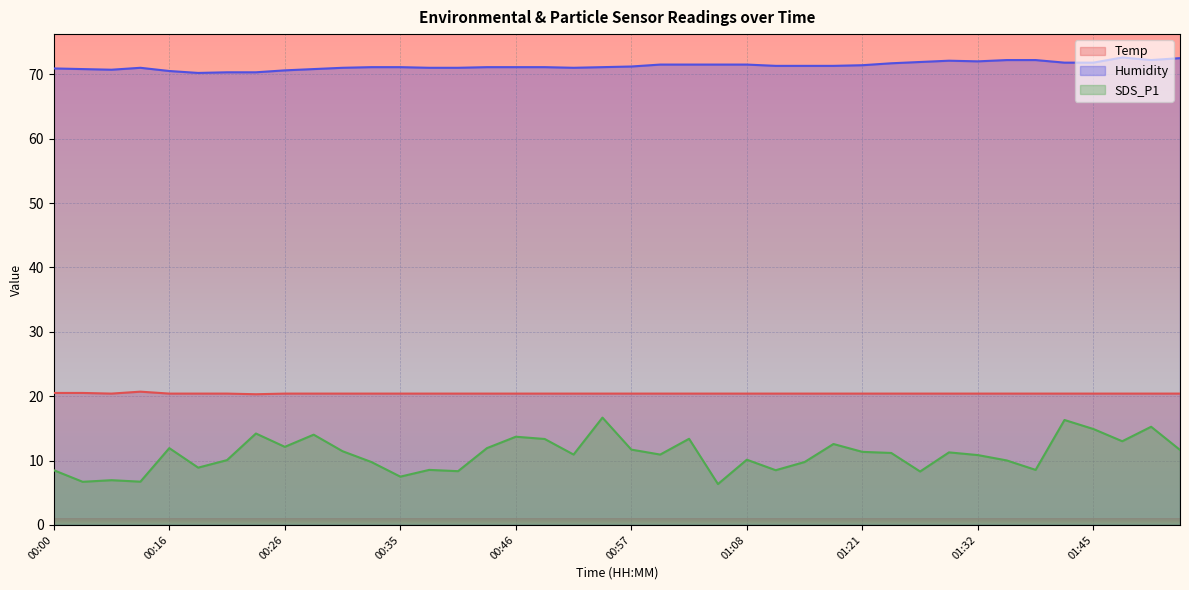

What is the lowest value of the Temp series?

20.3